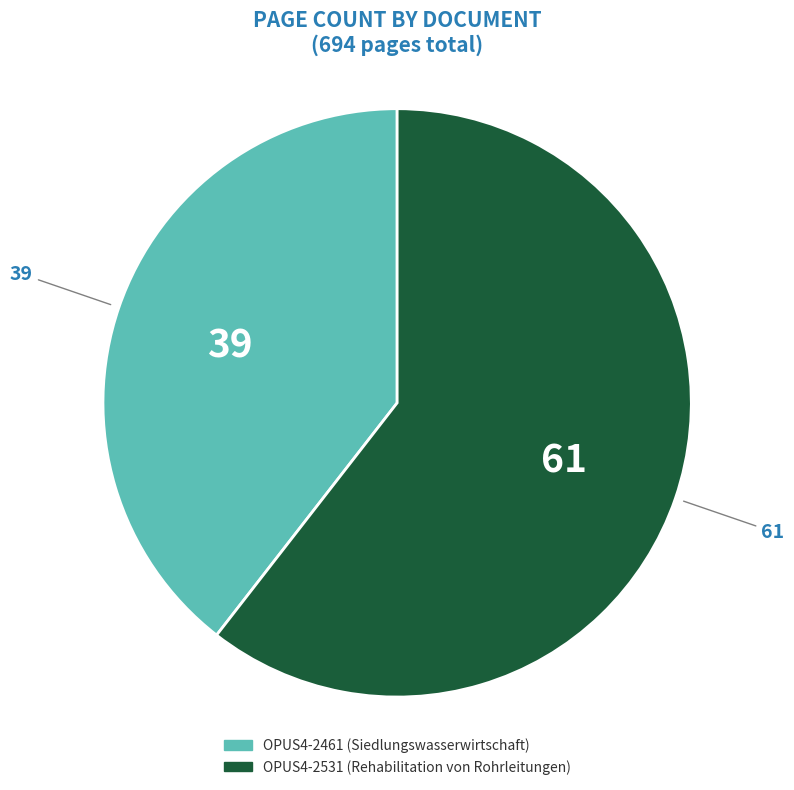

What is the ratio of the value at OPUS4-2461 to the value at OPUS4-2531?

0.7